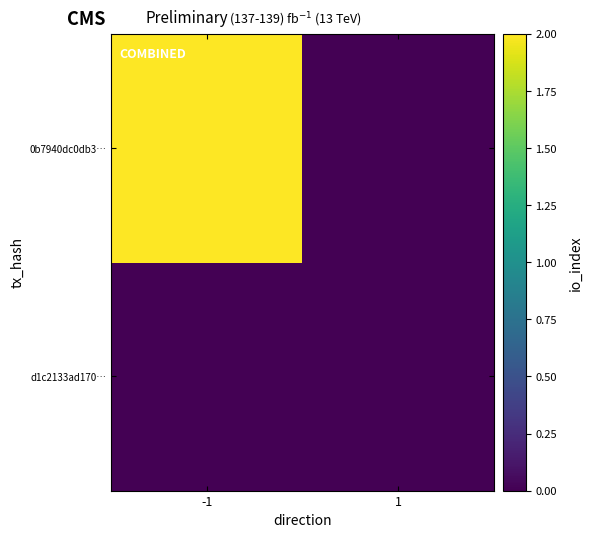

List the series in order of their peak value, highest first.

0b7940dc0db3…, d1c2133ad170…